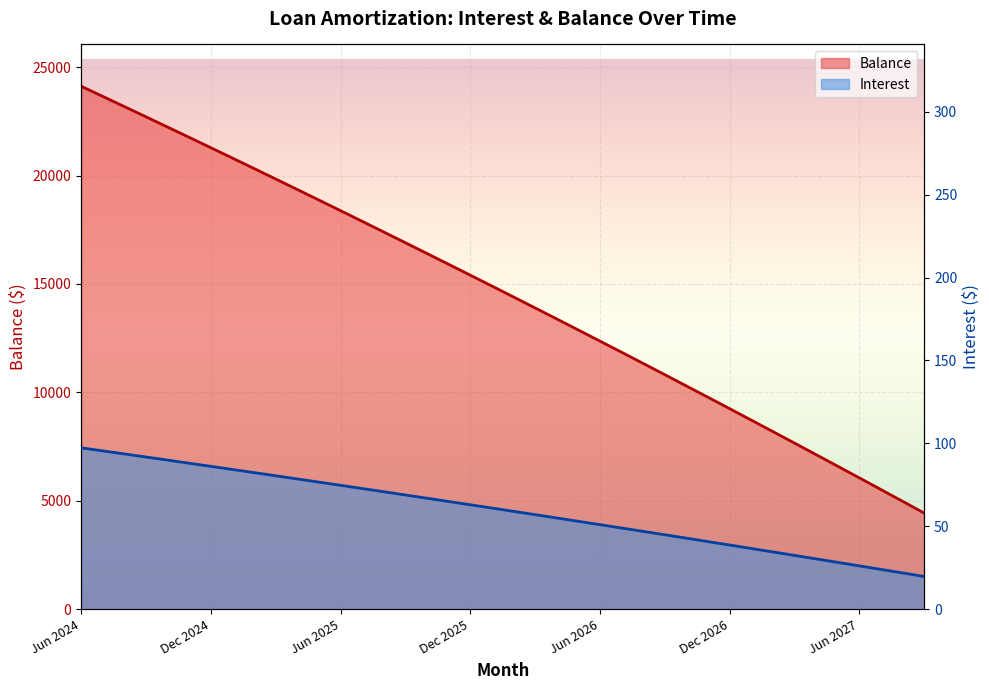

Between Oct 2025 and Aug 2026, which is larger?

Oct 2025